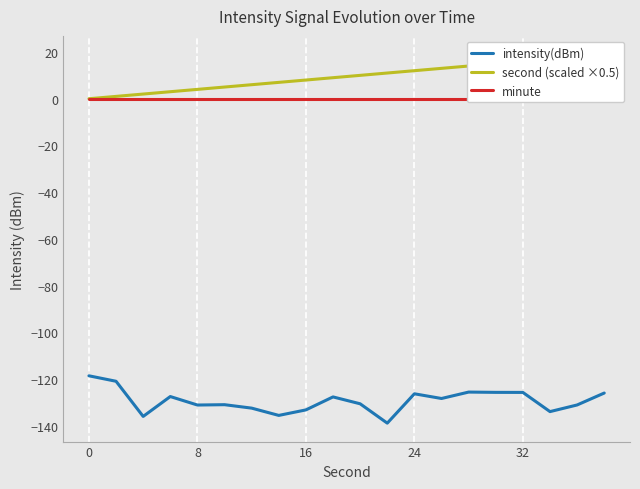

True or false: second (scaled ×0.5) and intensity(dBm) intersect in this chart.

False